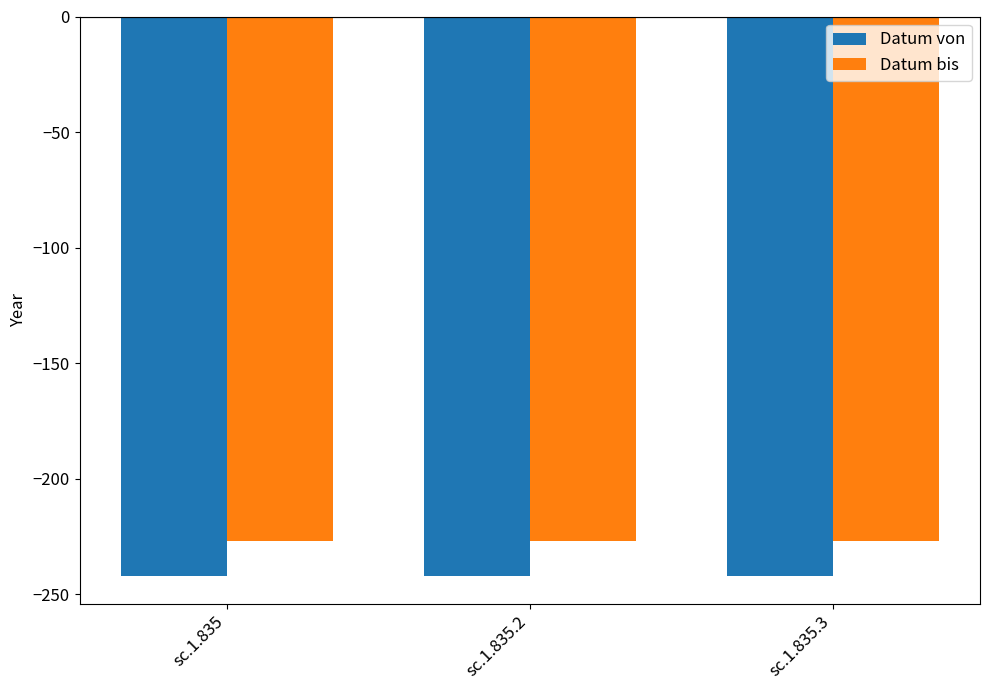

Reading left to right, list all the values displayed in this chart.

Datum von: sc.1.835=-242	sc.1.835.2=-242	sc.1.835.3=-242
Datum bis: sc.1.835=-227	sc.1.835.2=-227	sc.1.835.3=-227